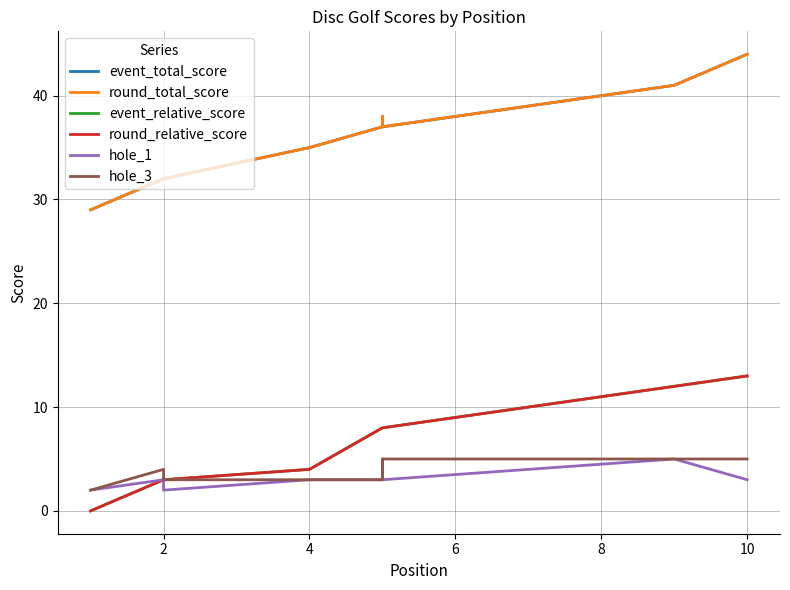

Is it true that round_relative_score equals 6 at 4?

False